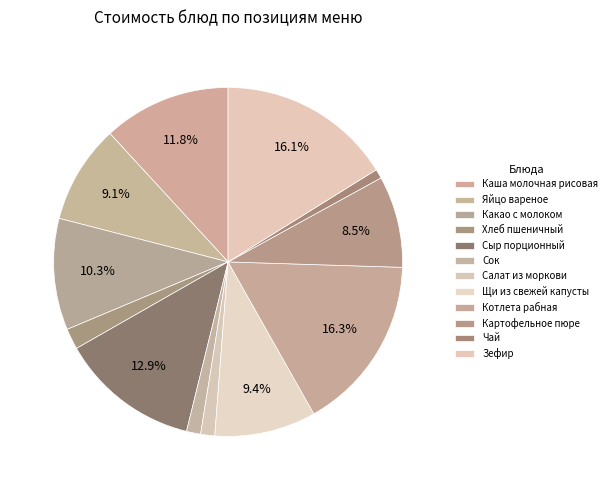

How many segments does this pie chart have?

12